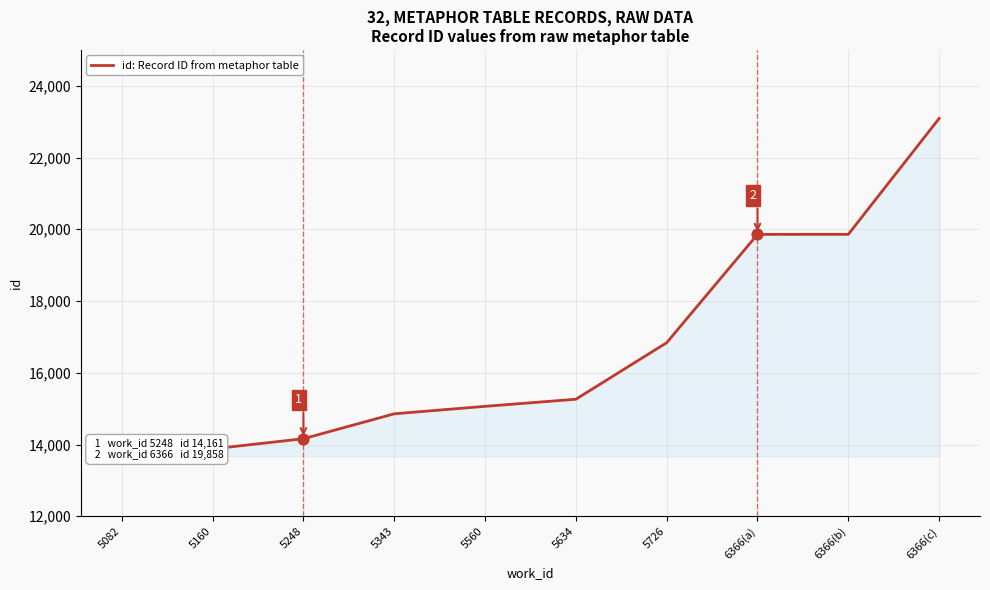

What is the change in value from 5726 to 6366(a)?

+3020